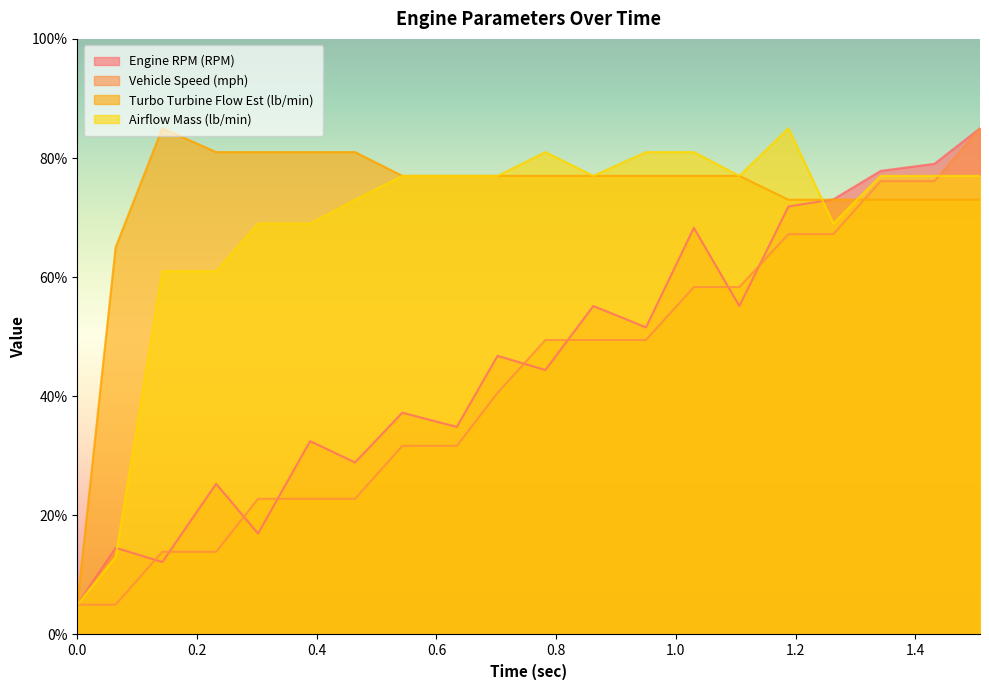

True or false: Engine RPM (RPM) has a value of 18.5 at 0.464.

False